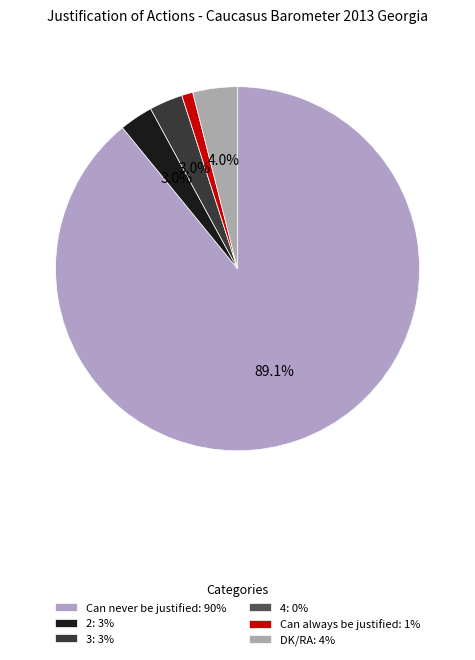

What is the largest slice in the pie chart?

Can never be justified